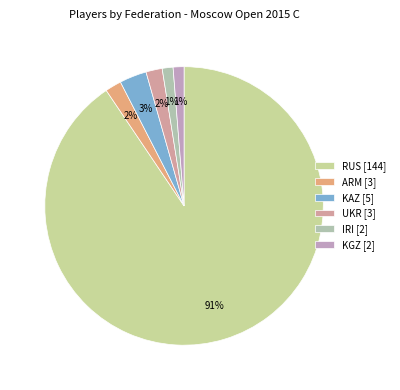

Which slice is the largest?

RUS